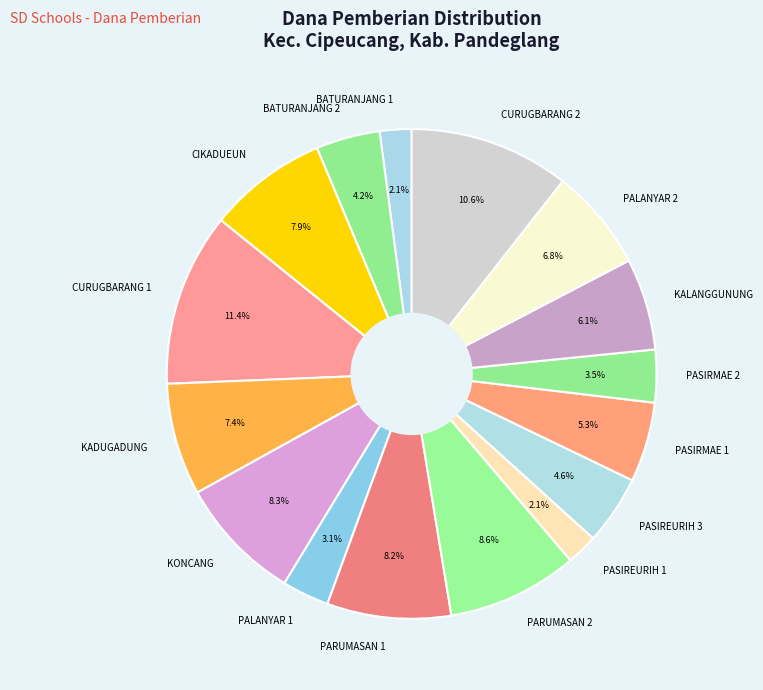

What is the total percentage of PASIRMAE 2 and CURUGBARANG 1?

14.9%